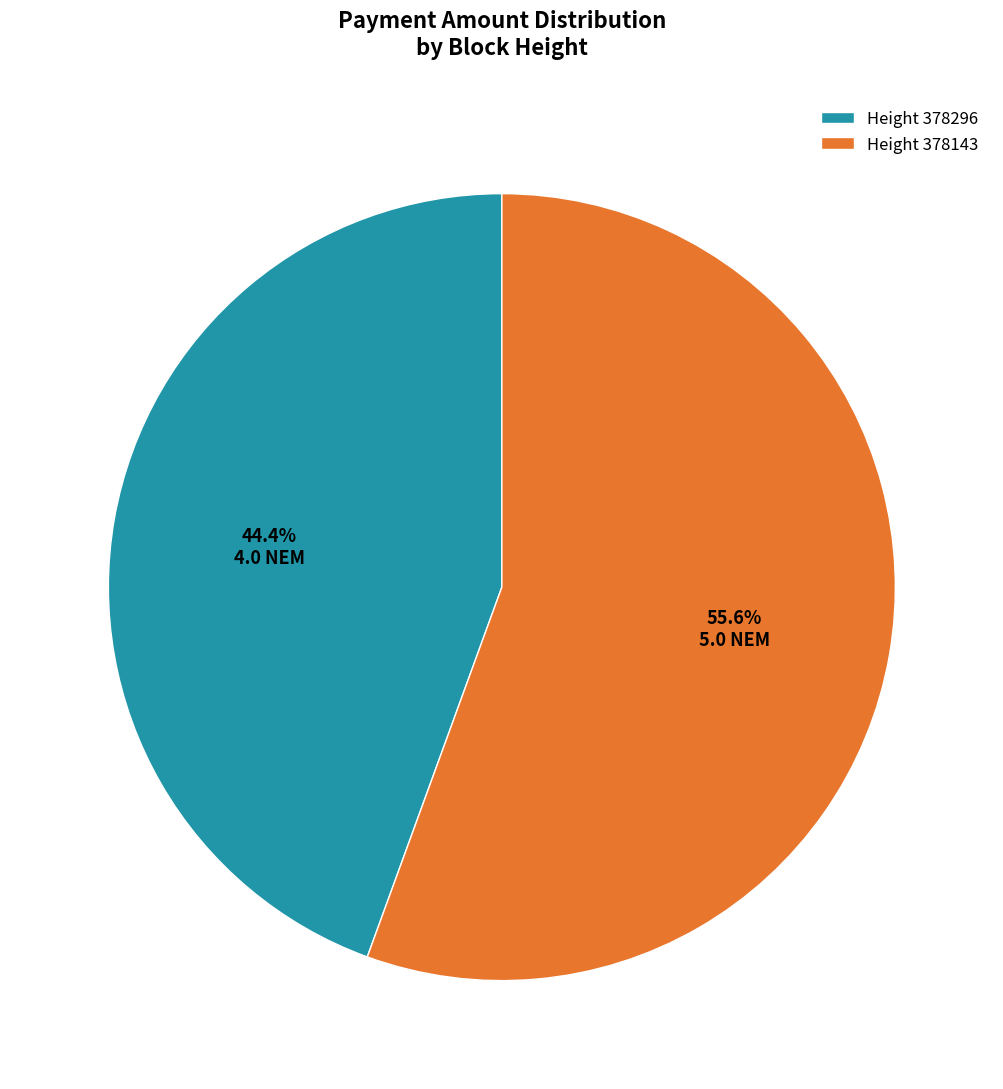

Which has a higher value, Height 378143 or Height 378296?

Height 378143